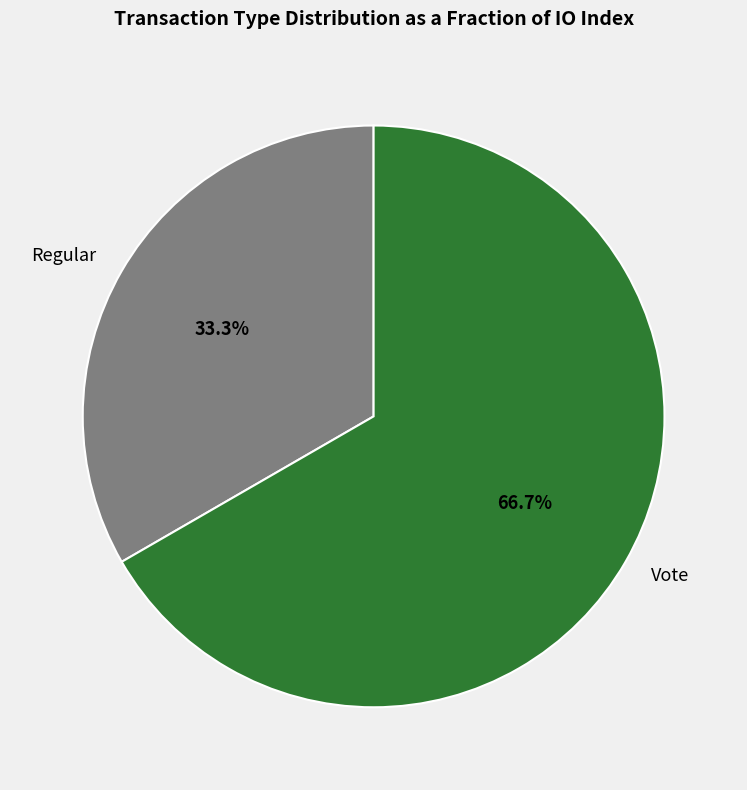

Between Vote and Regular, which is larger?

Vote